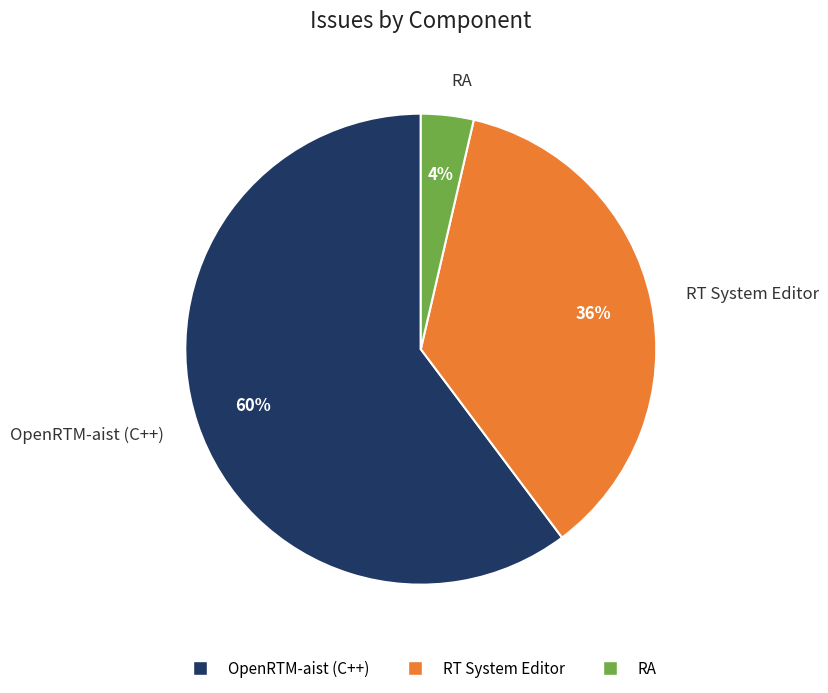

Is the sum of RA and OpenRTM-aist (C++) greater than half?

Yes